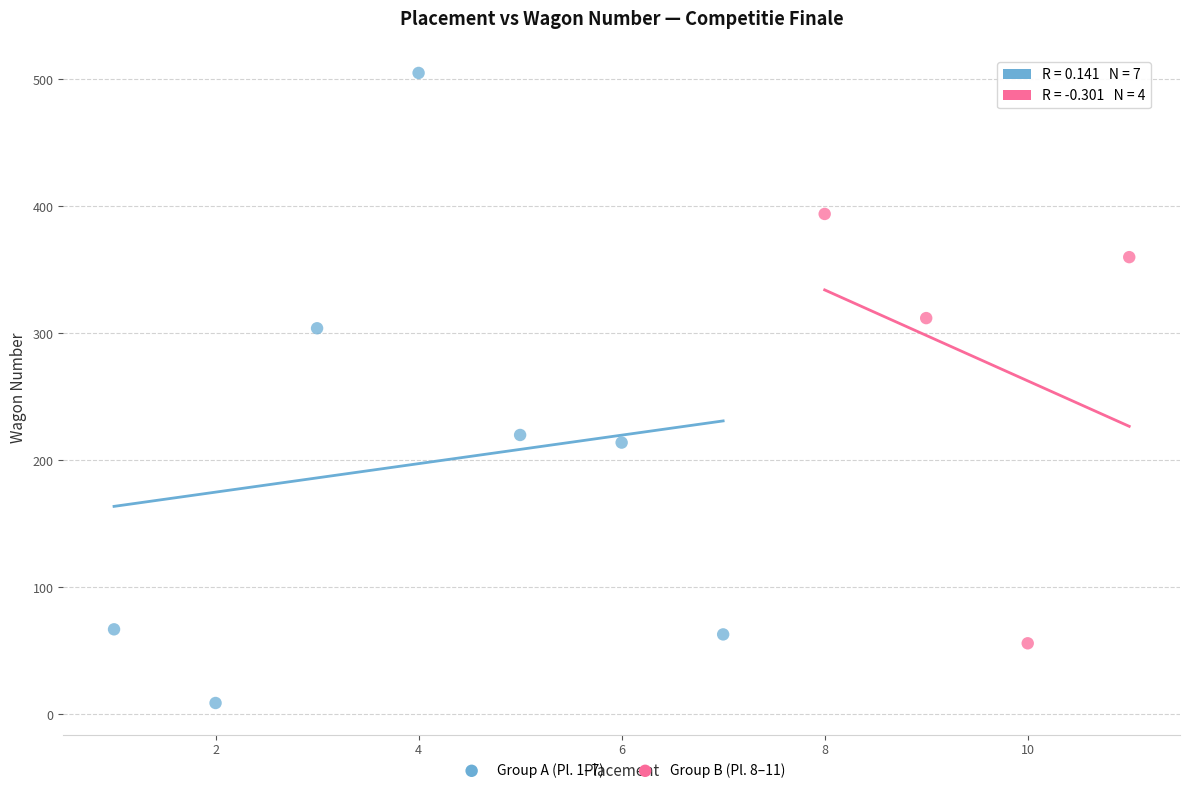

Which series has the widest spread of Y values?

Group A (Pl. 1–7)